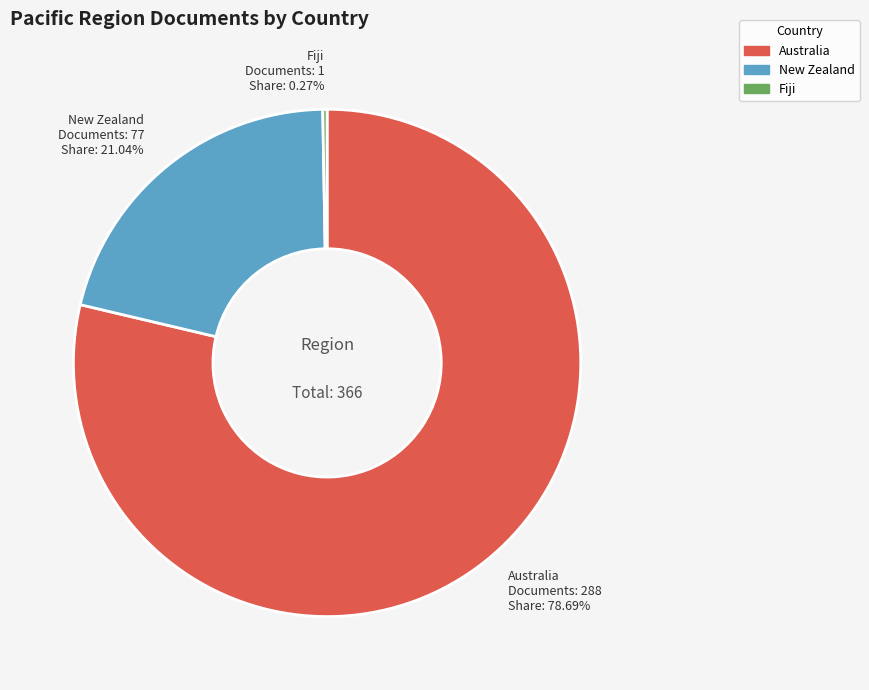

Which category has the biggest portion of the pie?

Australia